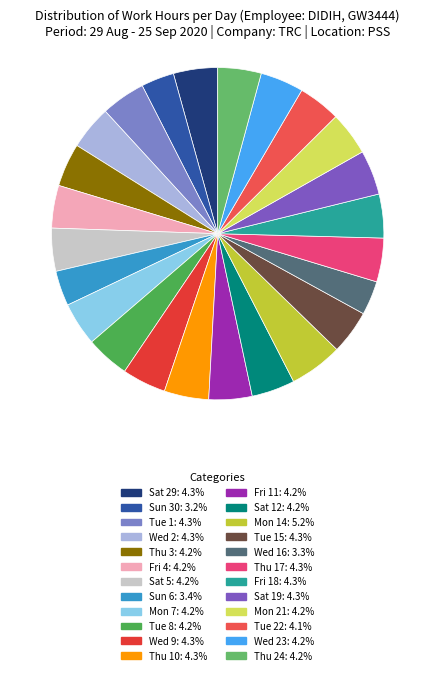

What is the largest slice in the pie chart?

Mon 14